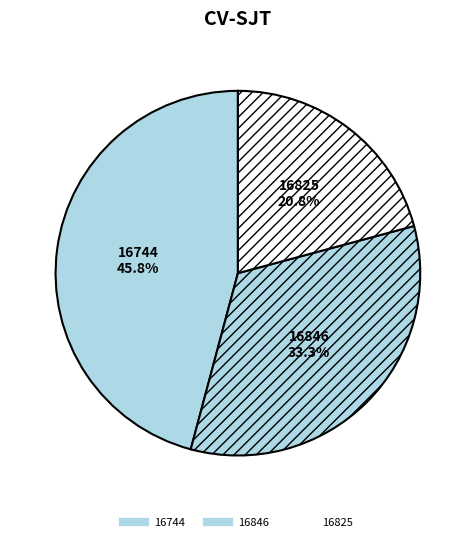

Do 16825 and 16846 together represent more than half of the pie?

Yes